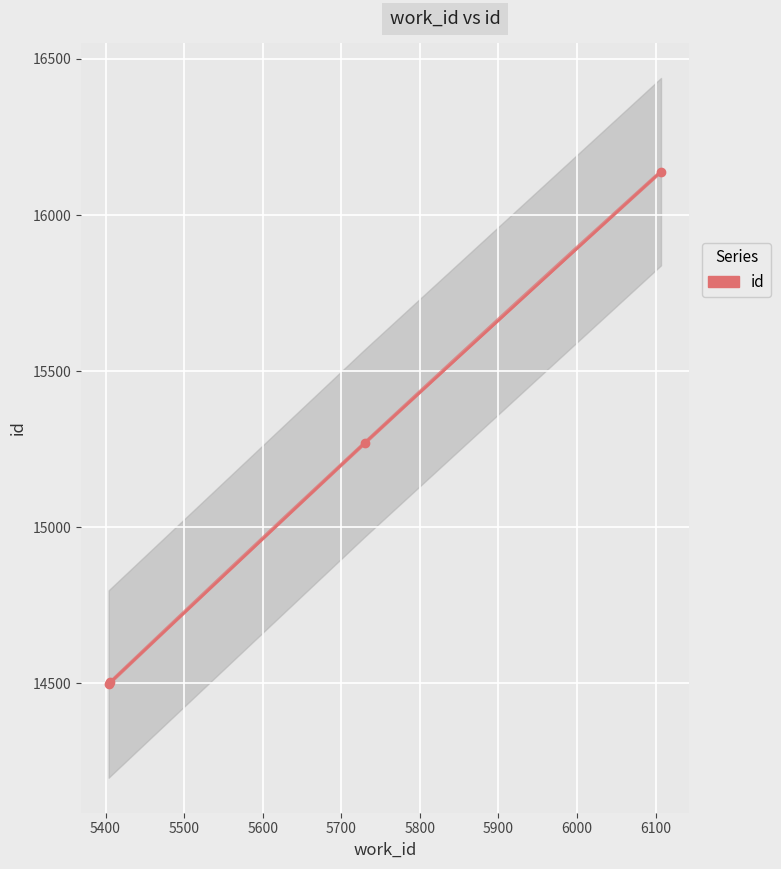

What is the ratio of the value at 5400 to the value at 5500?

0.9